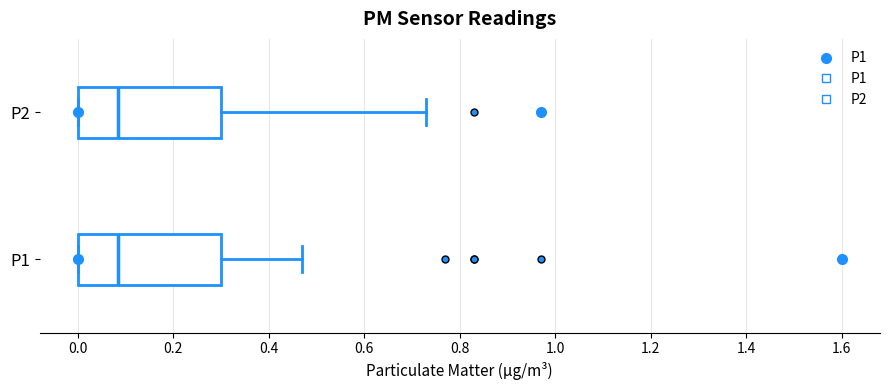

Reading bottom to top, transcribe this box plot: for each box, give where its median line is, the range the box spans, and where its two whiskers end, as read against the x-axis. The values are not printed on the chart, so give them approximately, as read against the axis.

P1: median 0.08, box 0.00 to 0.30, whiskers 0.00 to 0.48
P2: median 0.08, box 0.00 to 0.30, whiskers 0.00 to 0.74